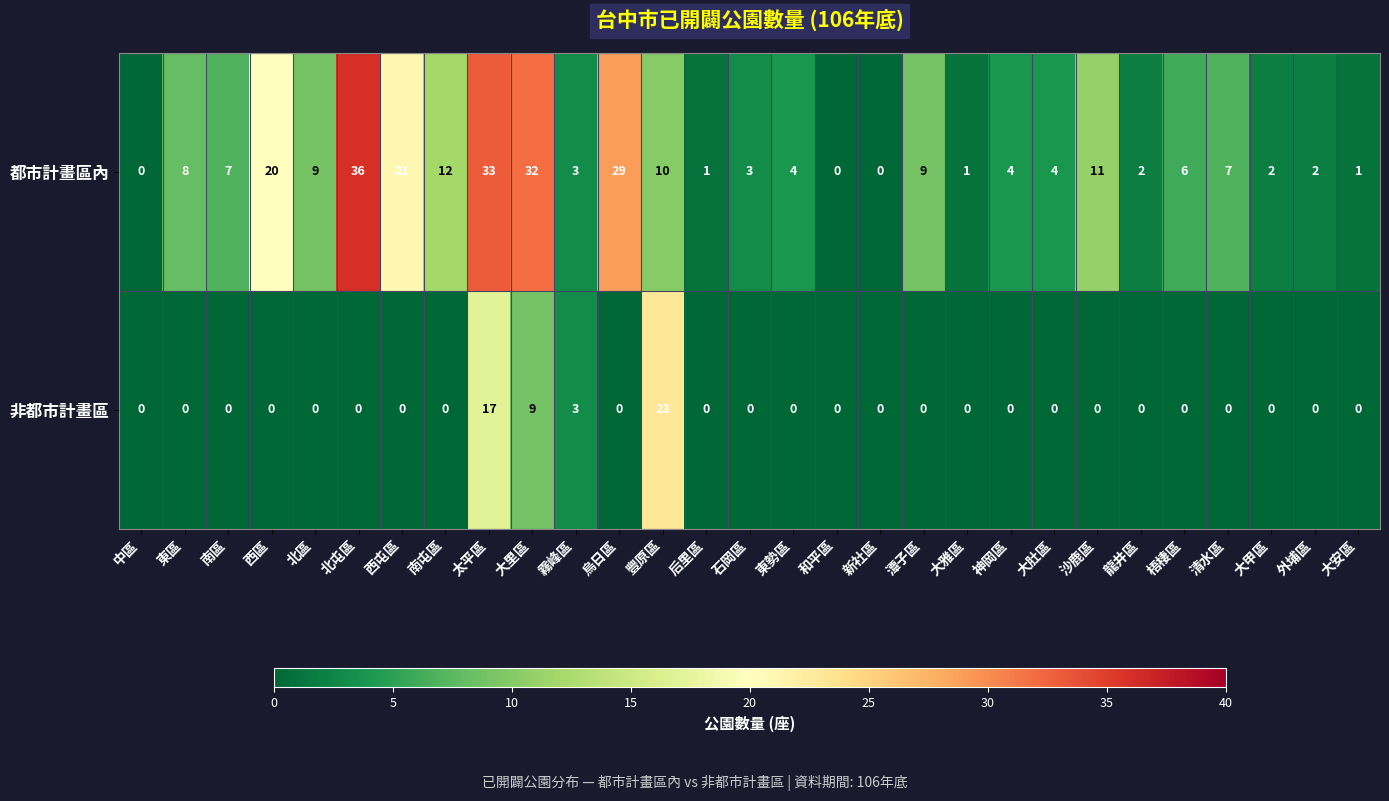

What is the total value across all series at 外埔區?

2